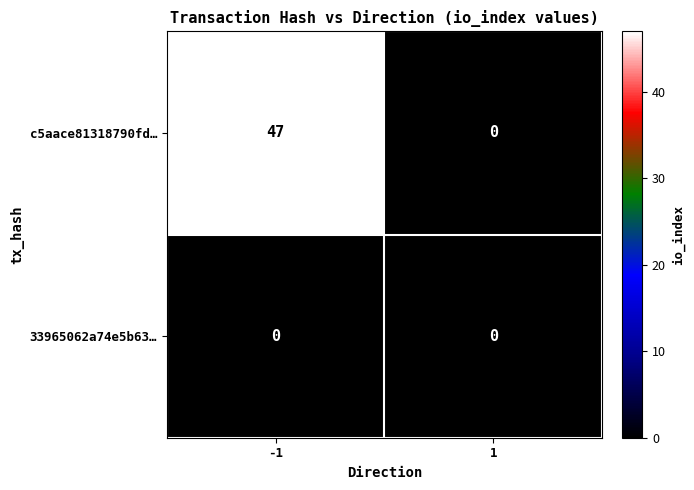

Rank the series by their maximum value, from lowest to highest.

33965062a74e5b63…, c5aace81318790fd…